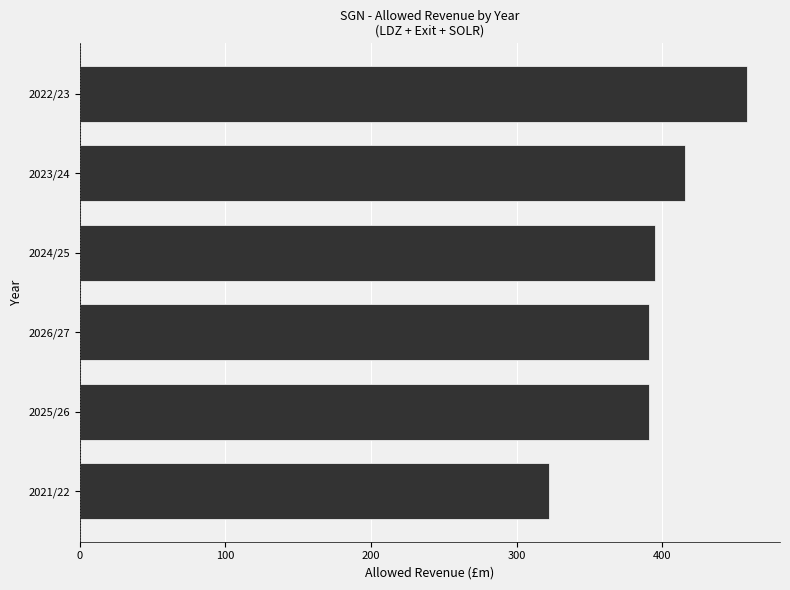

What is the greatest value displayed?

458.1